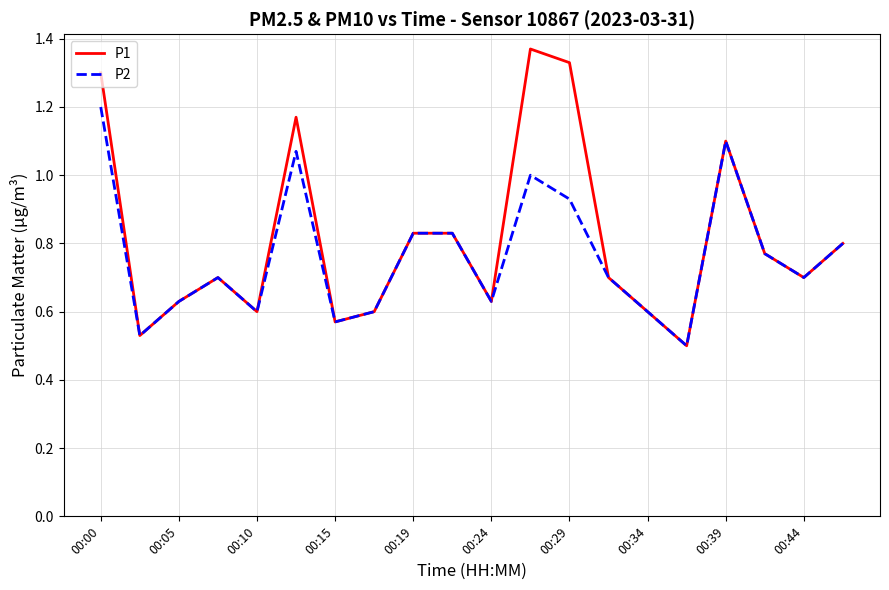

Rank the series by their maximum value, from lowest to highest.

P2, P1